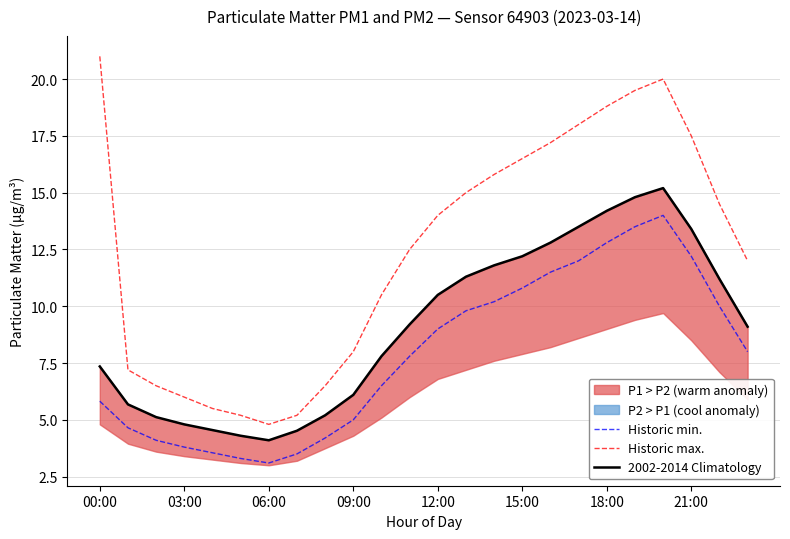

True or false: 2002-2014 Climatology and Historic max. intersect in this chart.

False